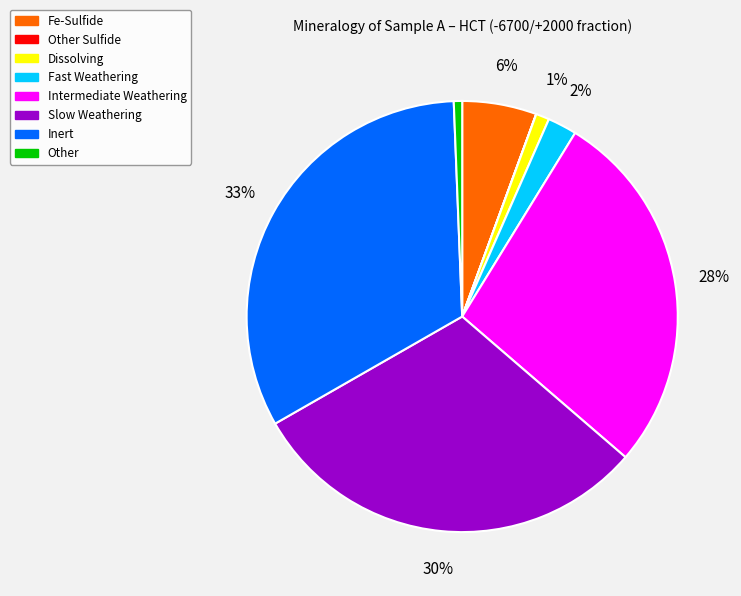

Do Intermediate Weathering and Fe-Sulfide together represent more than half of the pie?

No